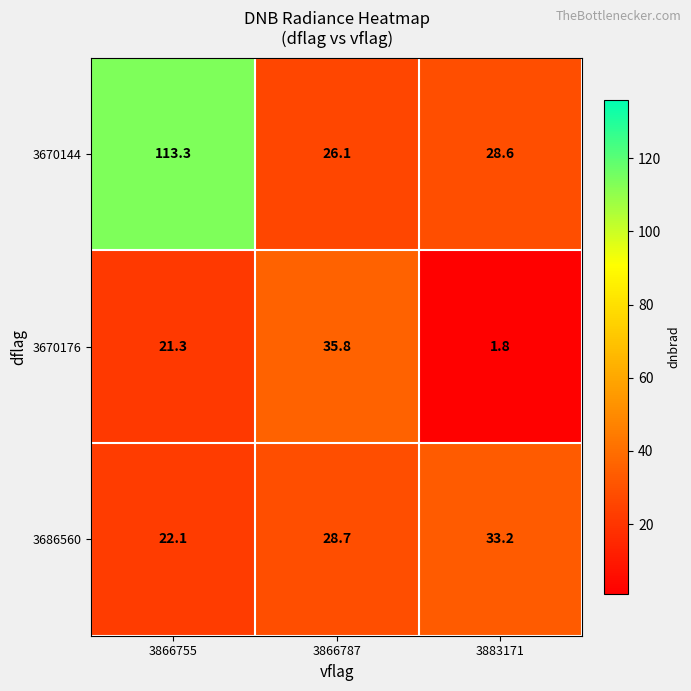

List the series in order of their overall mean, highest first.

3670144, 3686560, 3670176